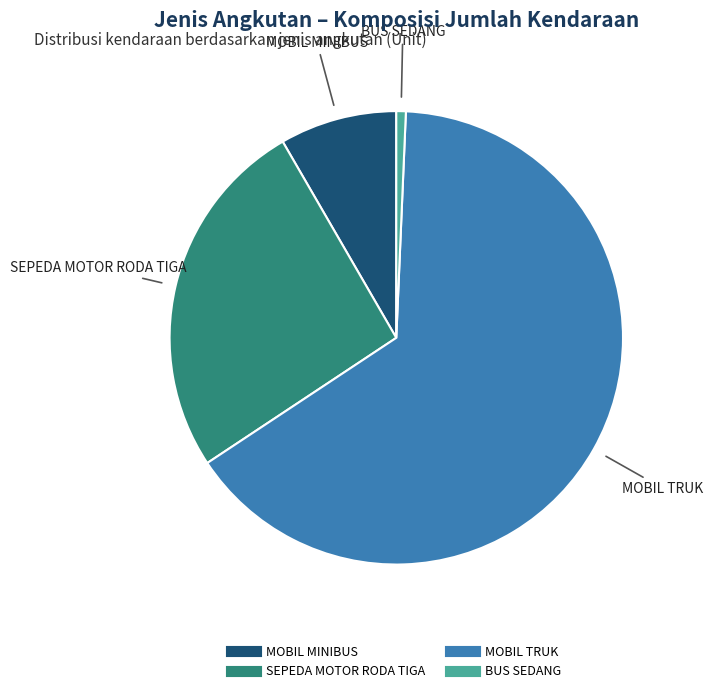

How many segments does this pie chart have?

4